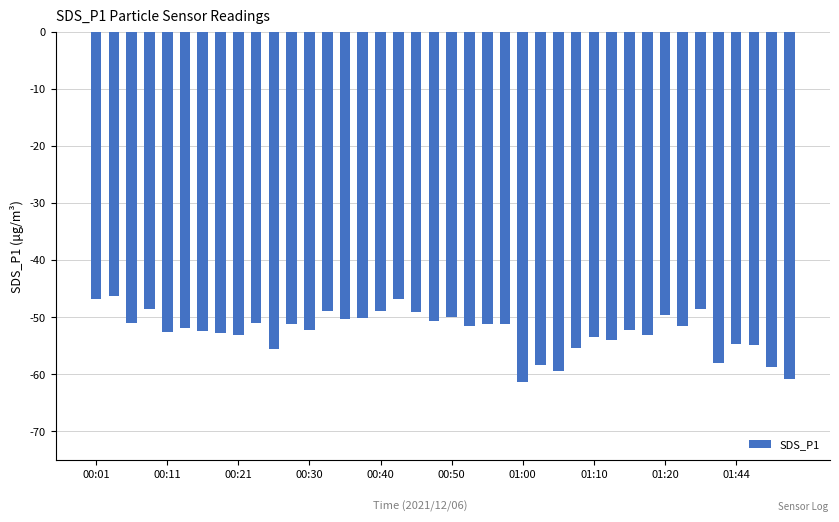

What is the smallest value displayed?

-61.4